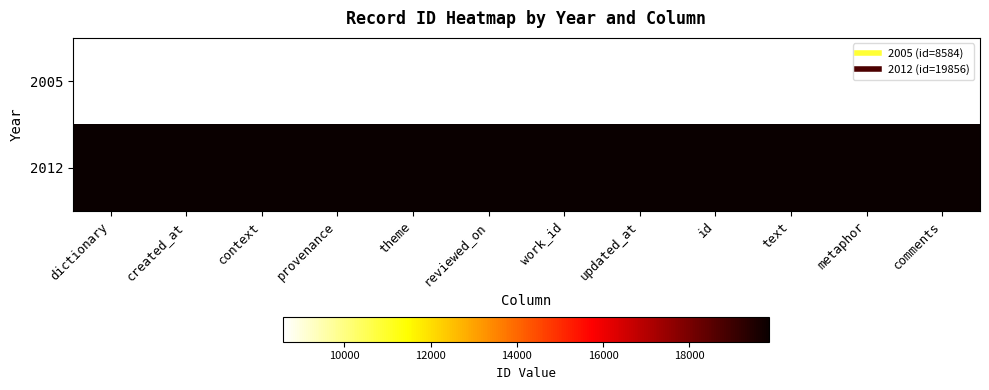

Which series has the widest spread of values?

2005